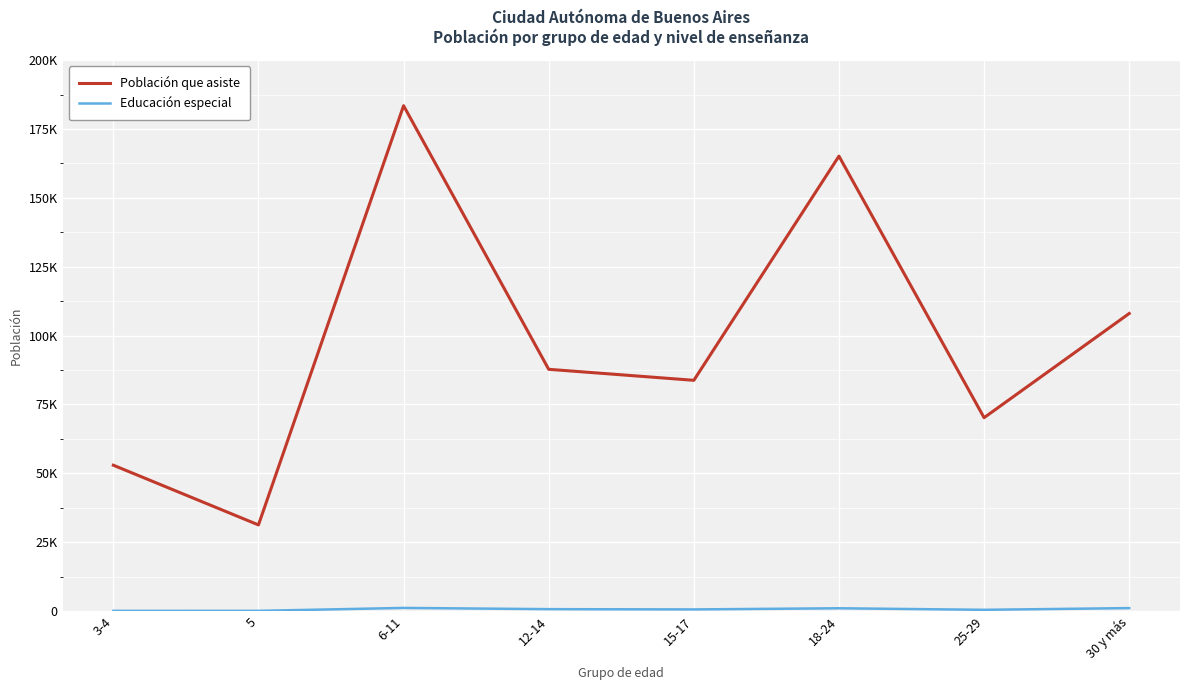

Rank the categories by Población que asiste value from lowest to highest.

5, 3-4, 25-29, 15-17, 12-14, 30 y más, 18-24, 6-11